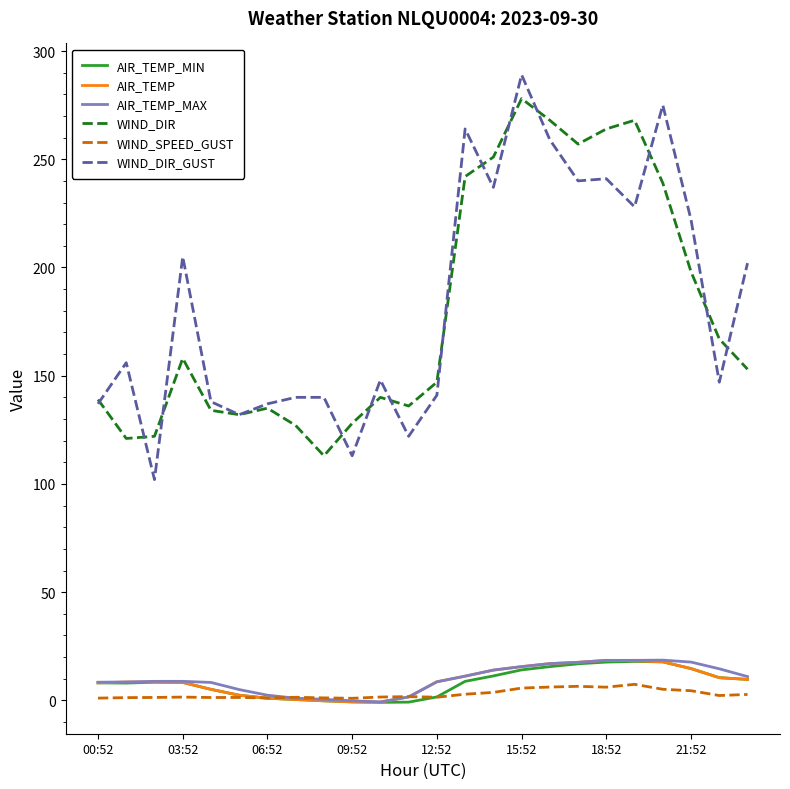

Which series has the largest range (max minus min)?

WIND_DIR_GUST